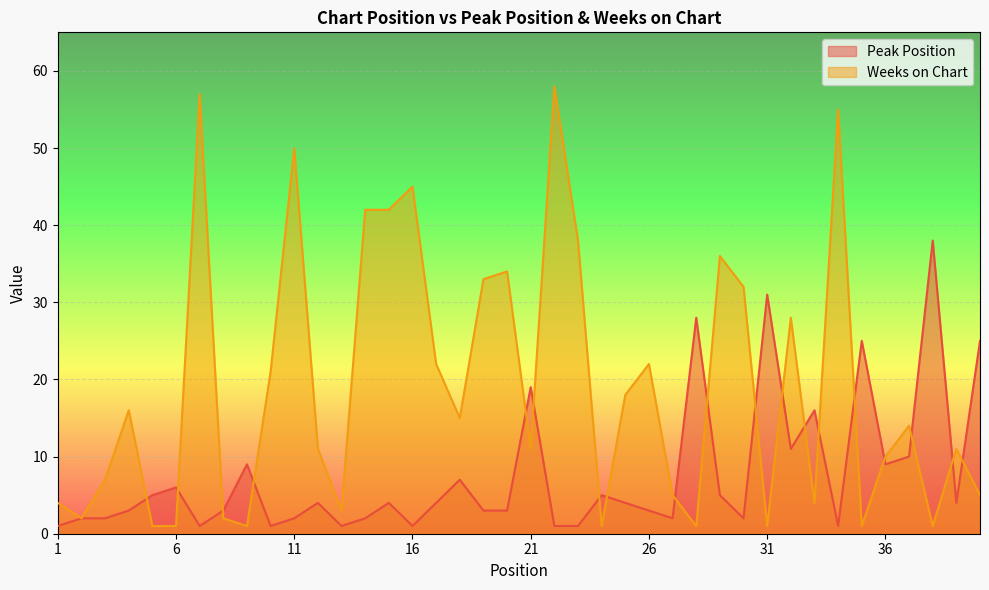

What is the difference between the maximum and minimum values in the Peak Position series?

37